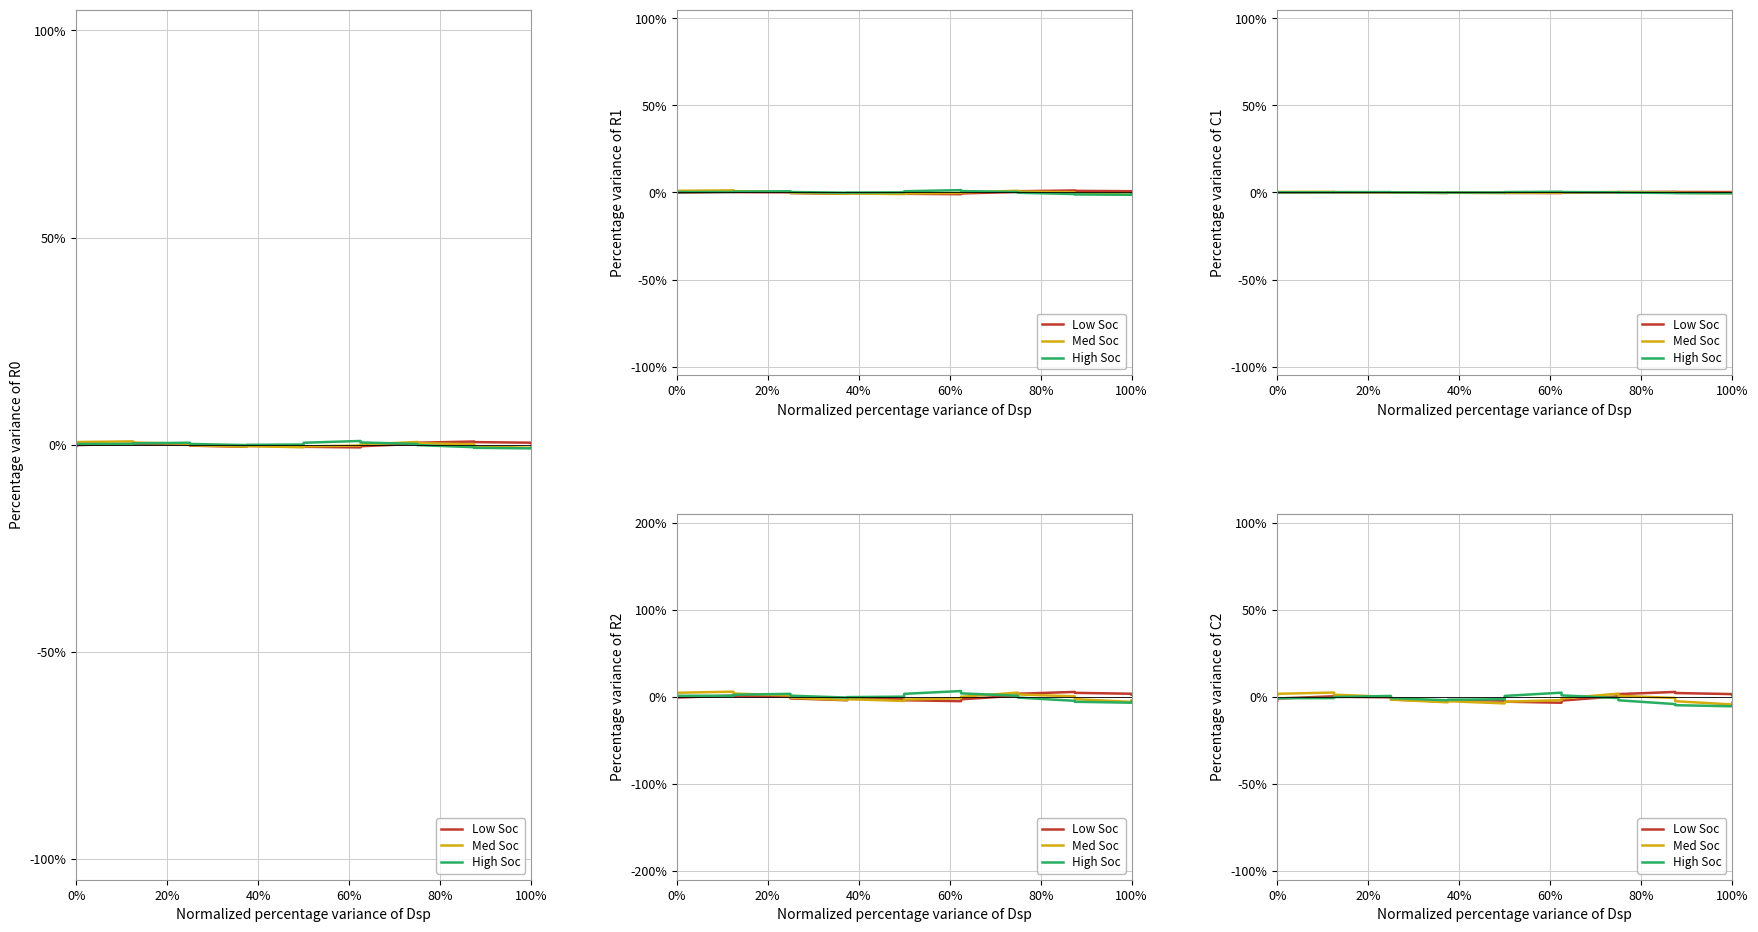

How many distinct data groups are displayed?

3